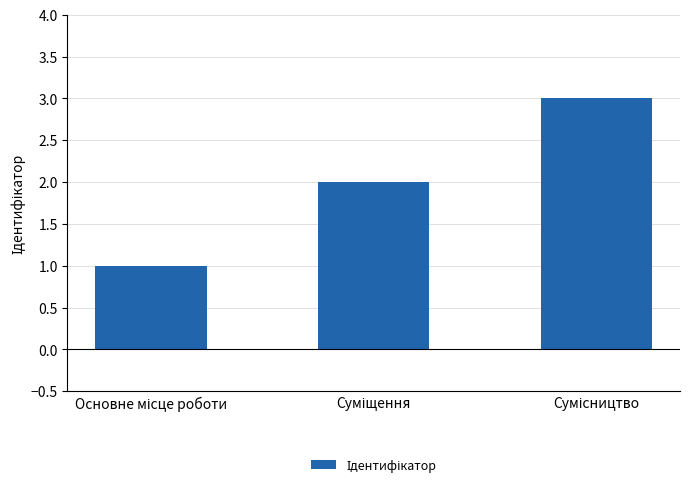

What is the sum of all values?

6